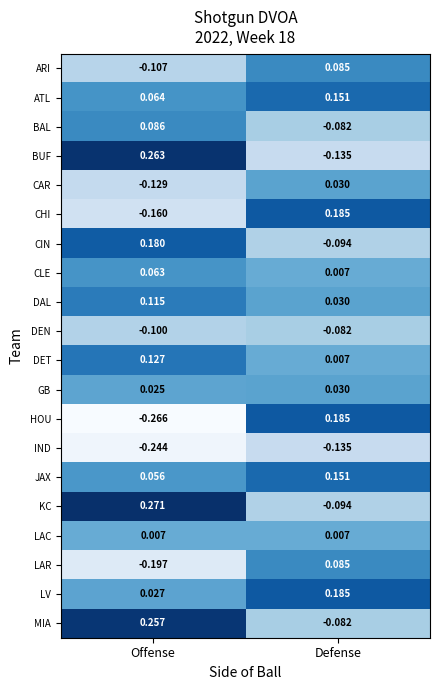

At Offense, list the series in order from largest to smallest.

KC, BUF, MIA, CIN, DET, DAL, BAL, ATL, CLE, JAX, LV, GB, LAC, DEN, ARI, CAR, CHI, LAR, IND, HOU